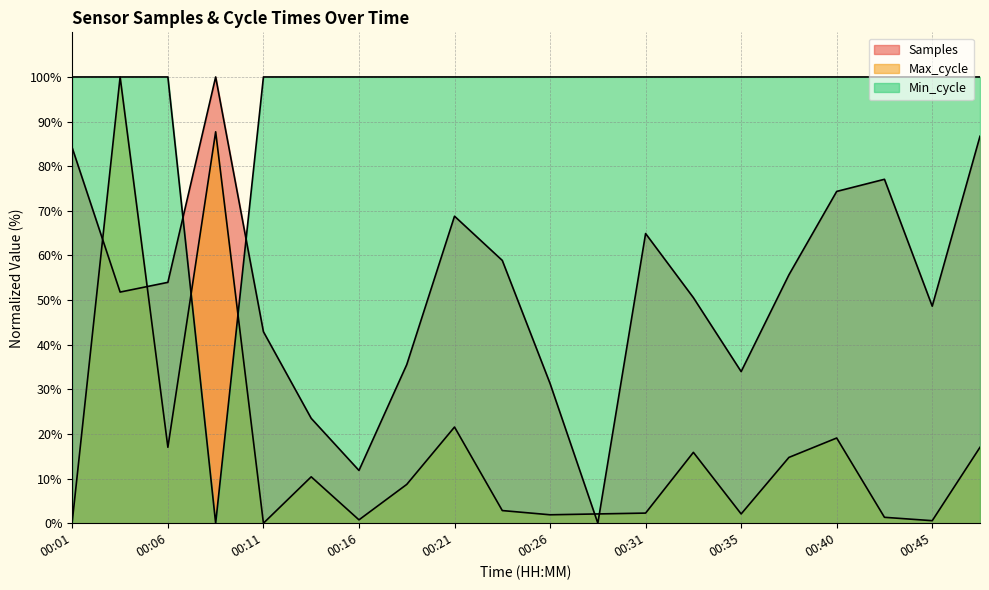

Is the value of Min_cycle at 00:38 greater than the value of Samples at 00:16?

Yes